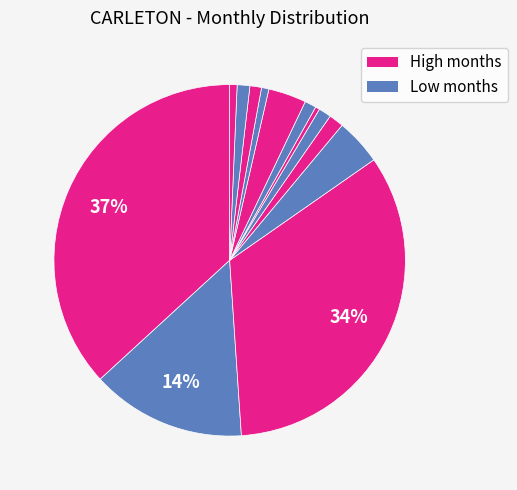

How many slices are in this pie chart?

13